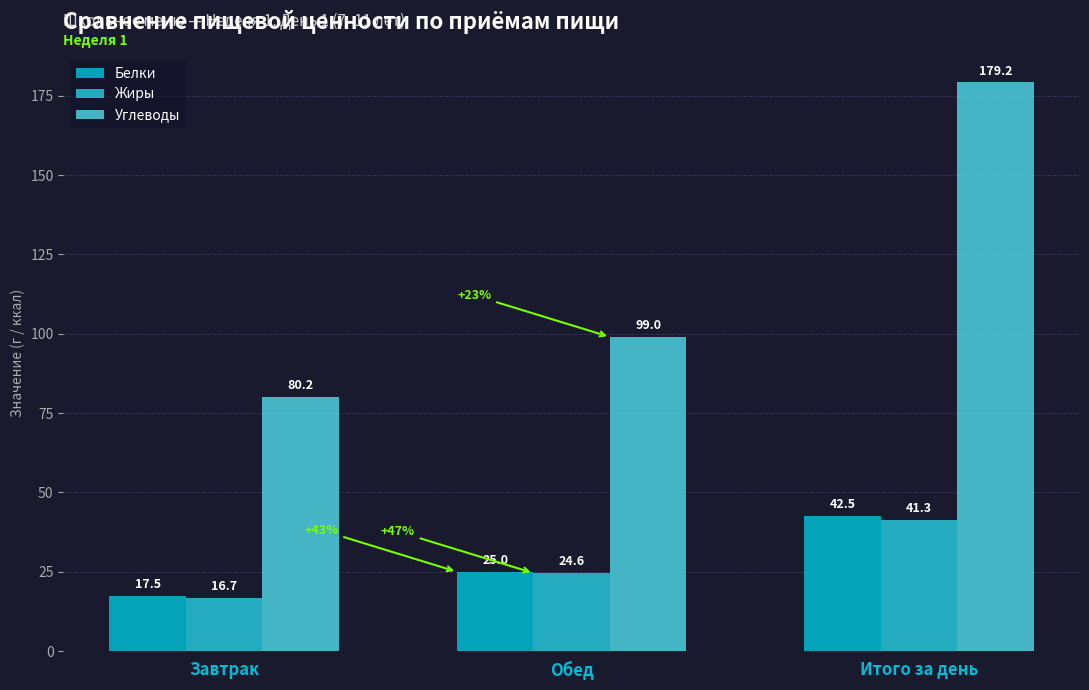

What are all the series names shown in the legend?

Белки, Жиры, Углеводы